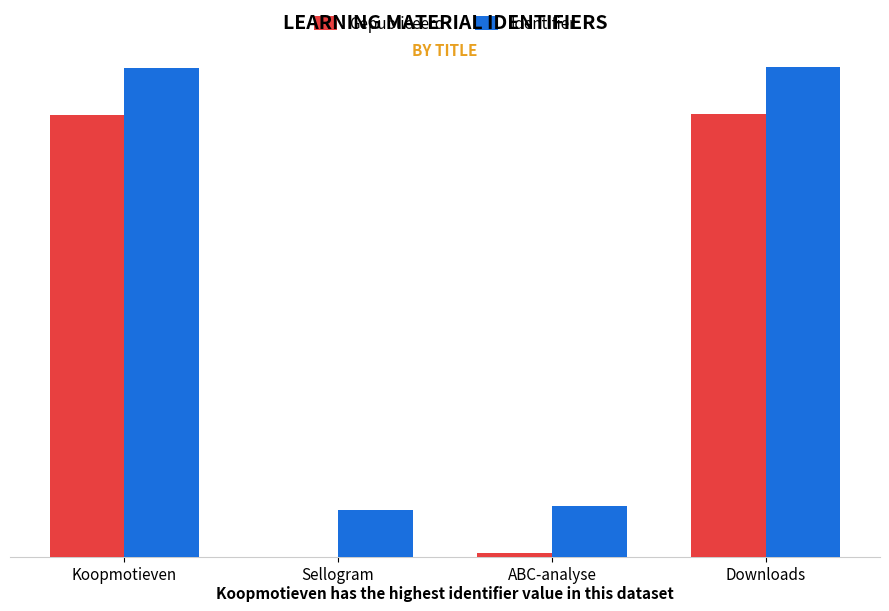

Are the bars horizontal?

No